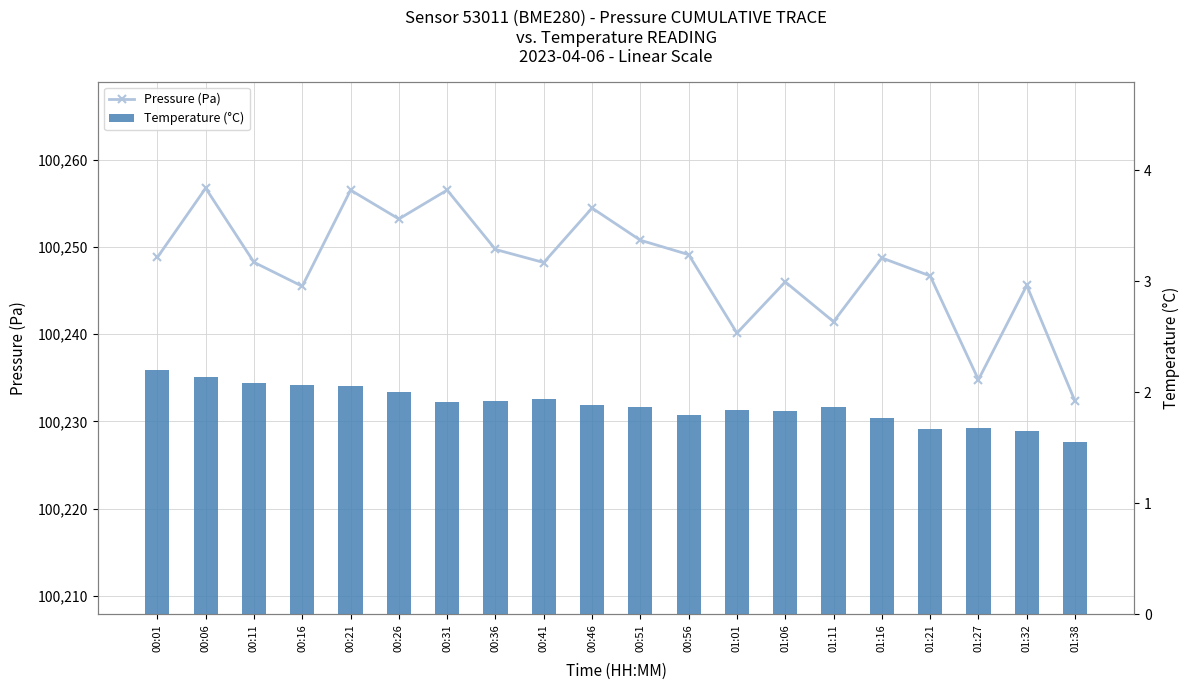

Between 00:46 and 00:11, which is larger?

00:46